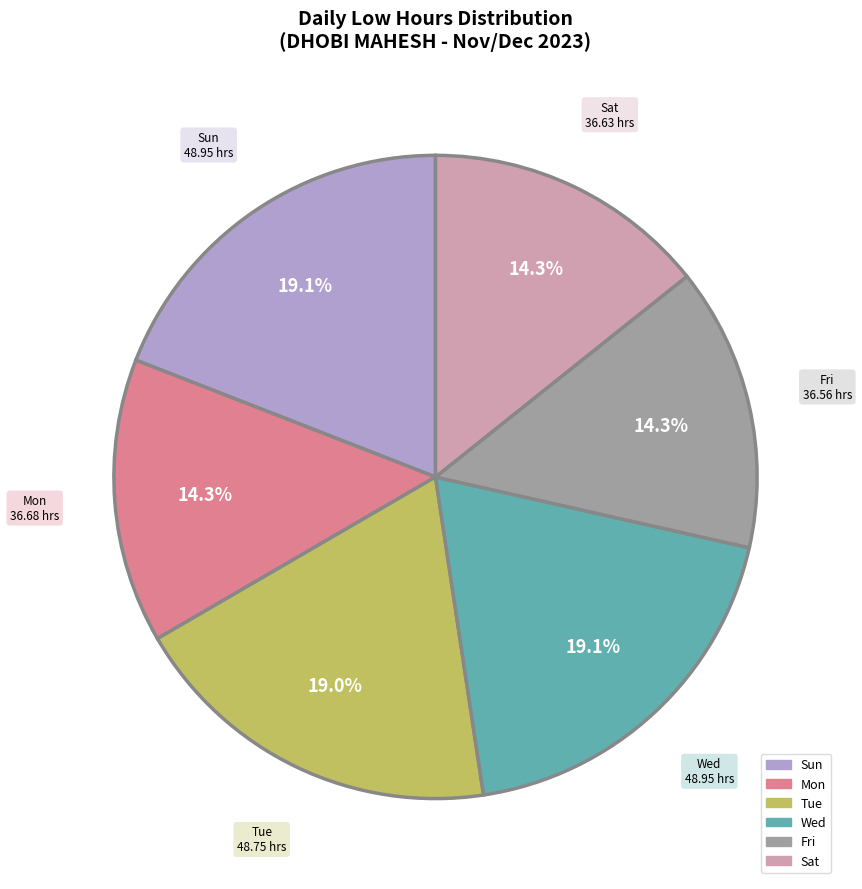

Is there any slice that represents more than half of the pie?

No